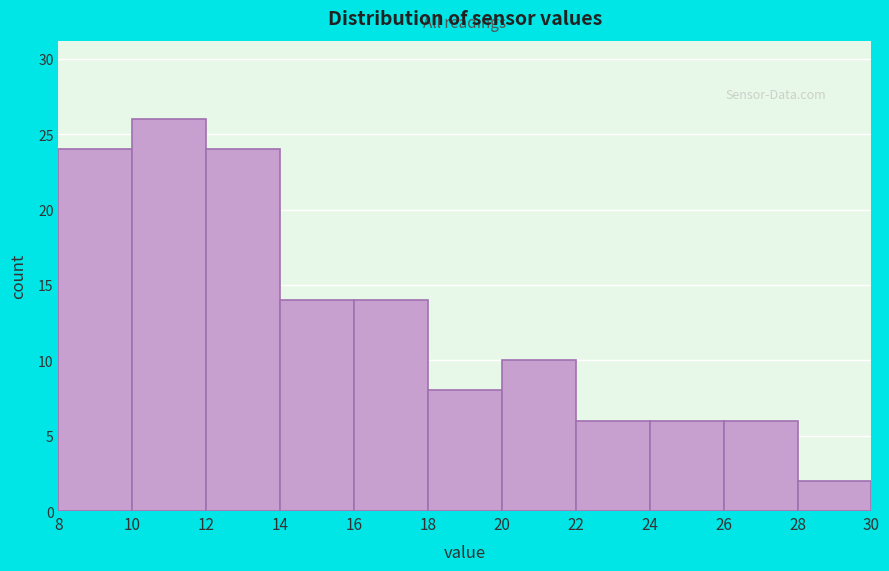

Reading left to right, list every bar in this chart as the range it spans on the x-axis followed by its height. The values are not printed on the chart, so give them approximately, as read against the axis.

8 to 10: 24
10 to 12: 26
12 to 14: 24
14 to 16: 14
16 to 18: 14
18 to 20: 8
20 to 22: 10
22 to 24: 6
24 to 26: 6
26 to 28: 6
28 to 30: 2